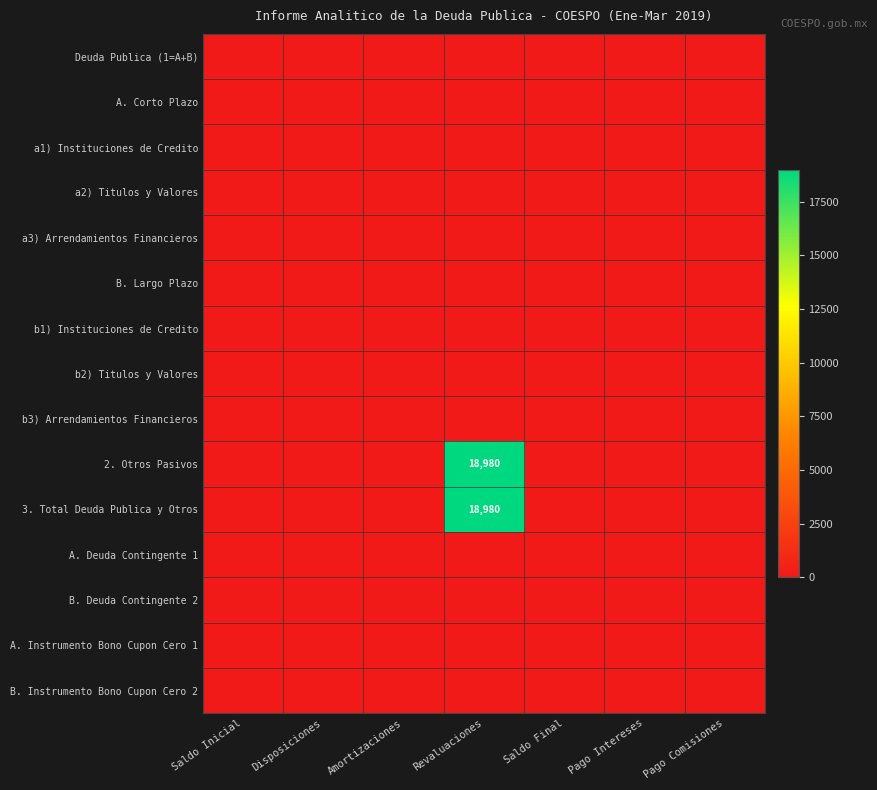

Which series has the largest range (max minus min)?

2. Otros Pasivos